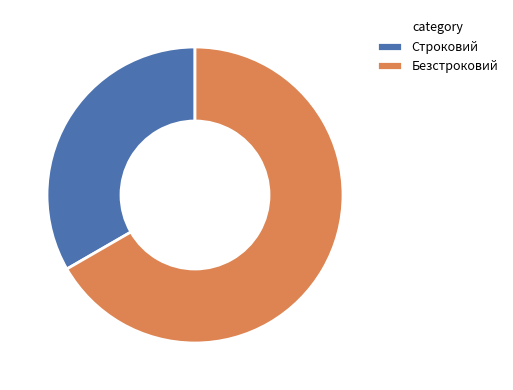

Do Безстроковий and Строковий together represent more than half of the pie?

Yes